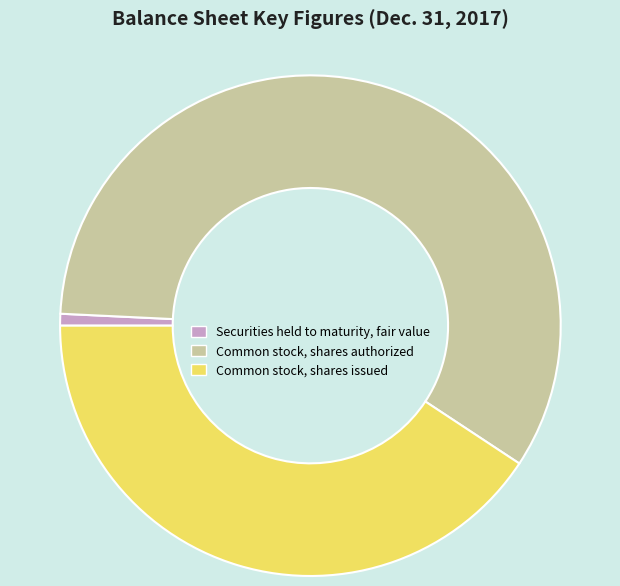

True or false: Common stock, shares authorized accounts for 53% of the total.

False